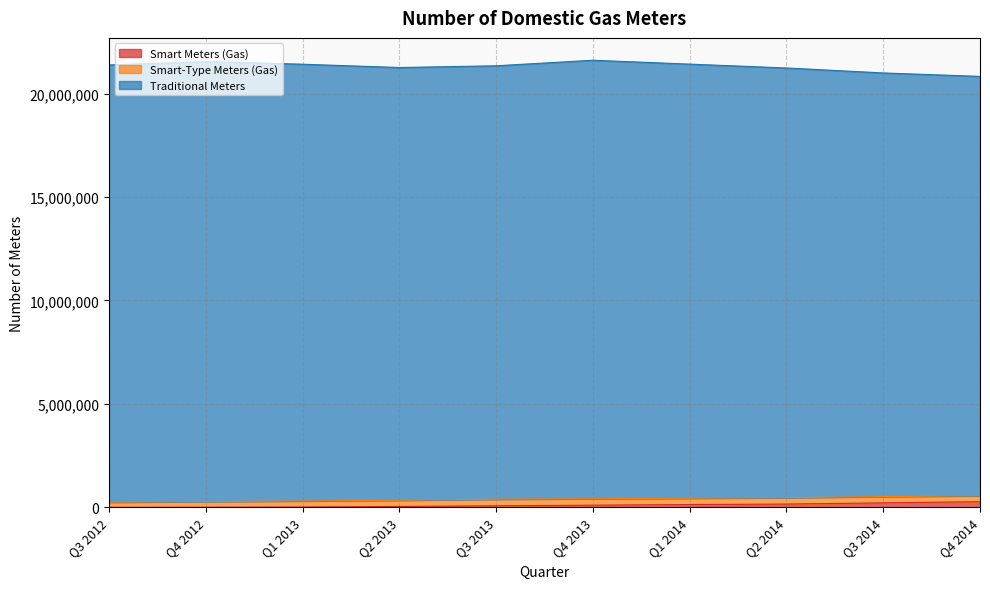

Which series has the largest range (max minus min)?

Traditional Meters